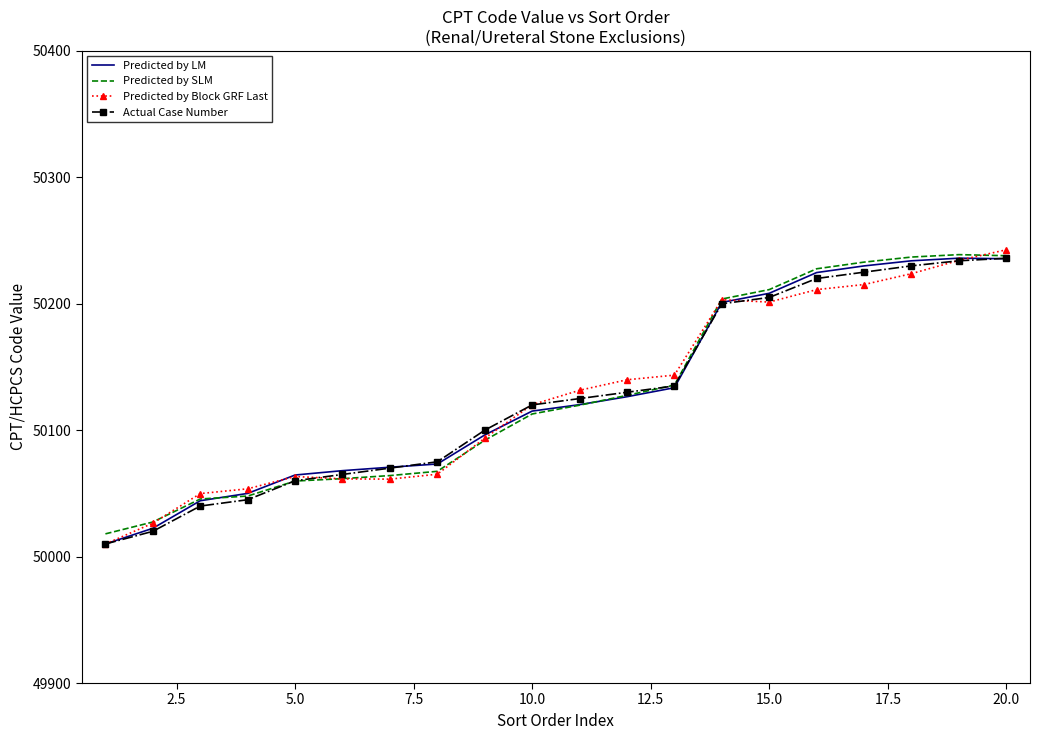

What is the minimum value shown in the chart?

50010.0